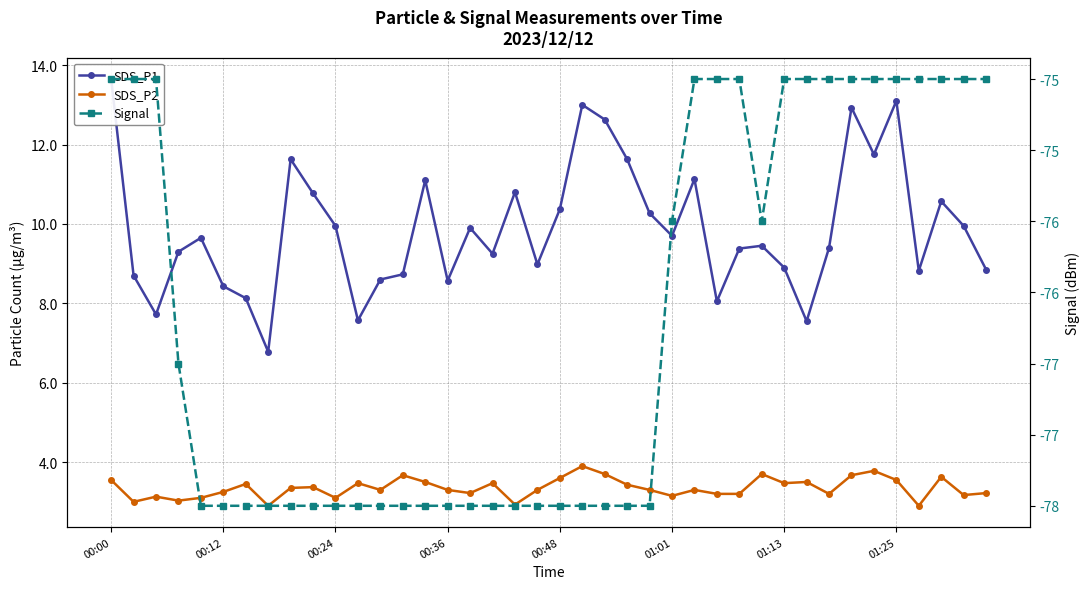

At which category does Signal reach its first local valley?

29